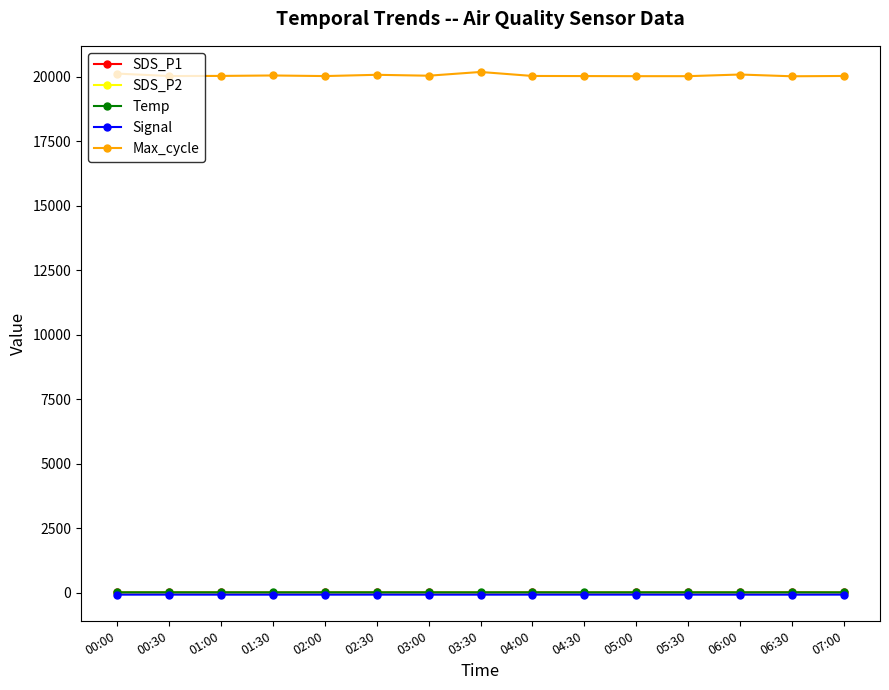

Which series has the largest total across all categories?

Max_cycle